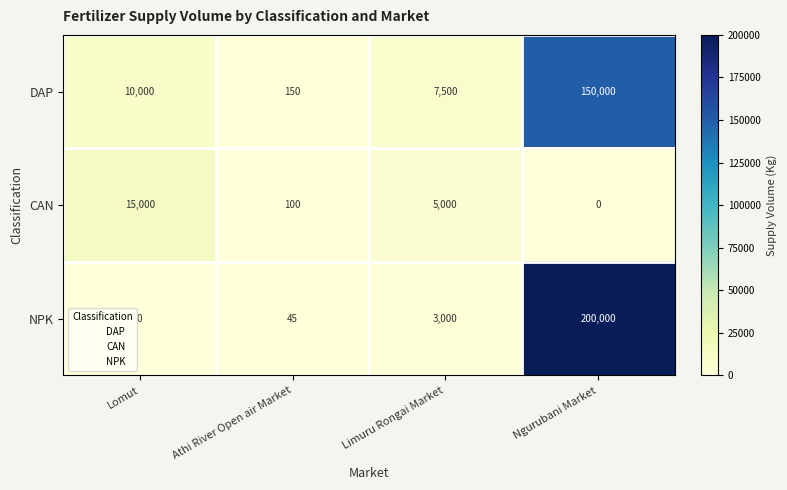

What is the difference between the highest and lowest values at Lomut?

15000